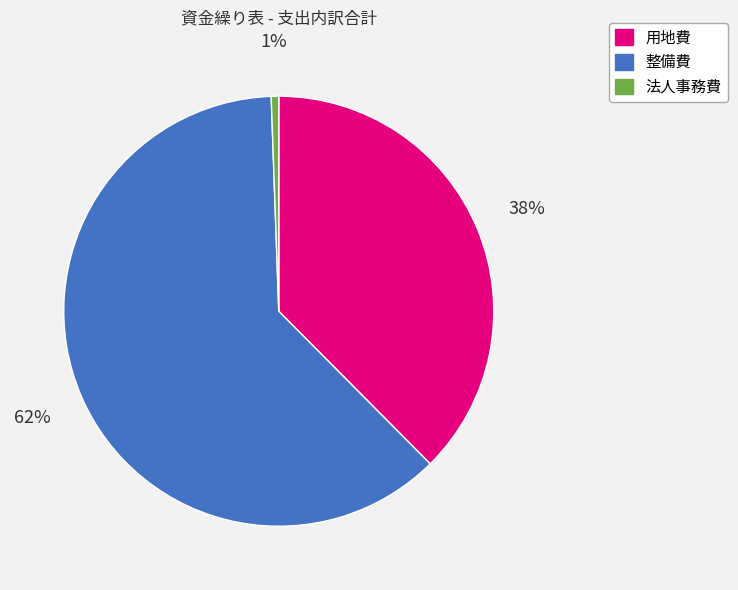

Count the number of slices in the pie.

3